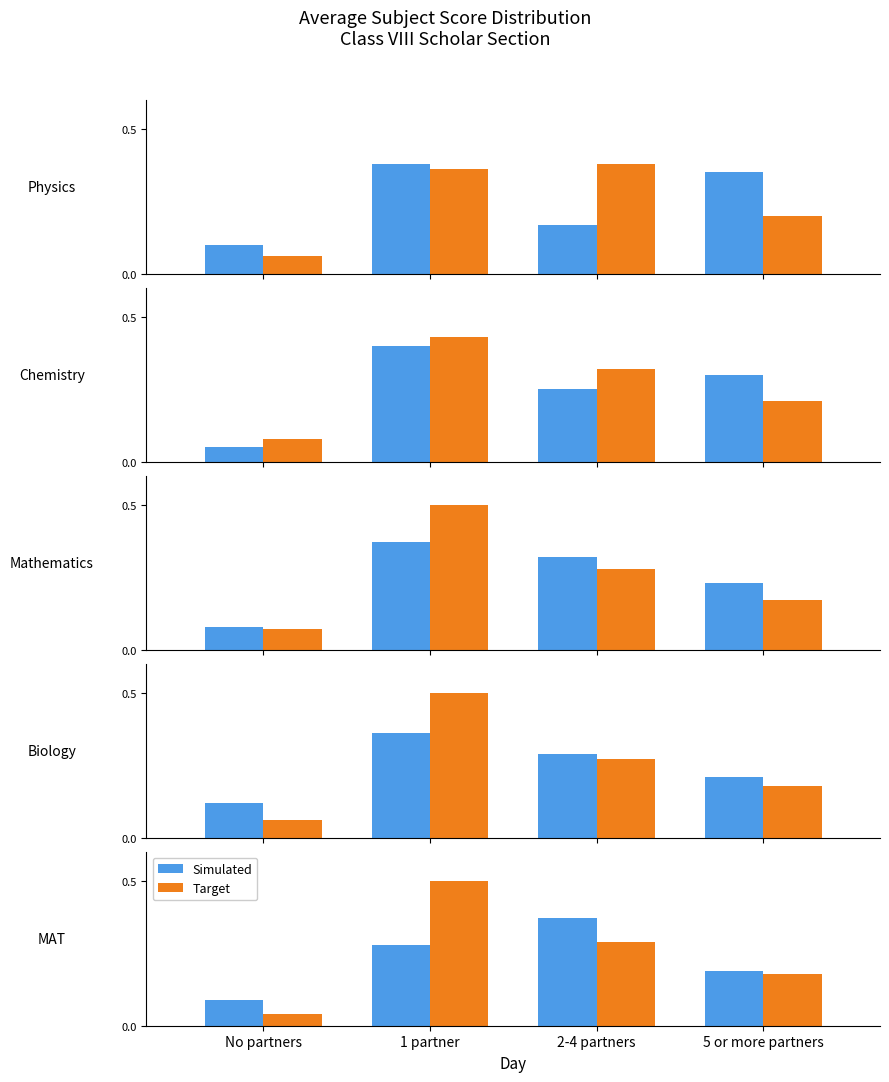

What is the value of the Simulated bar at the 1st from the left?

0.1